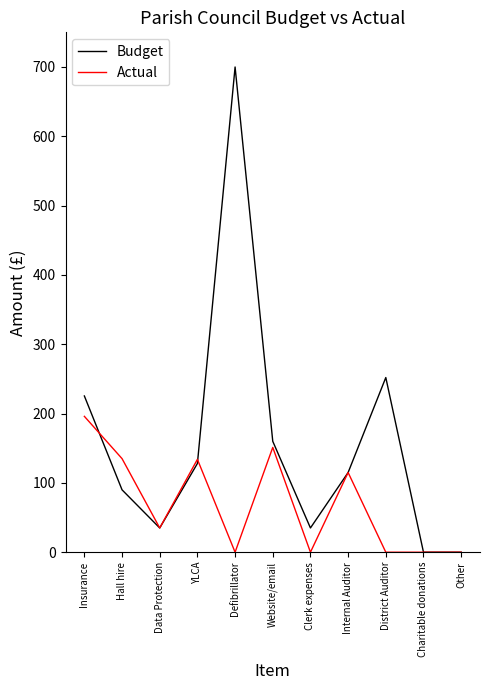

Which series has the largest total across all categories?

Budget